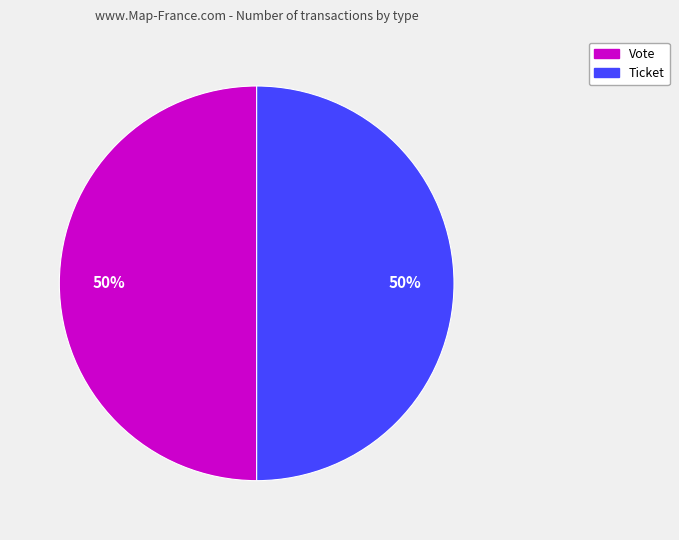

What percentage is the Ticket slice, to the nearest percent?

50%